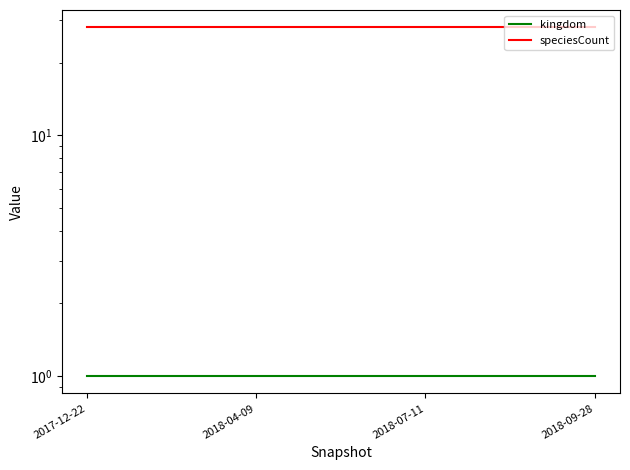

What are all the series names shown in the legend?

kingdom, speciesCount